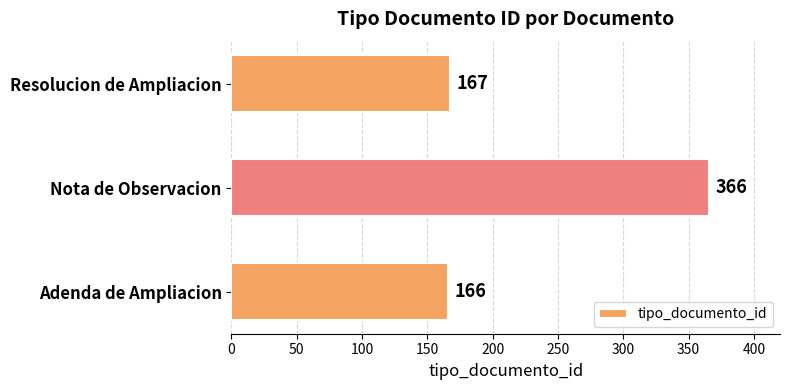

The chart shows a value of 286 at Adenda de Ampliacion. True or false?

False